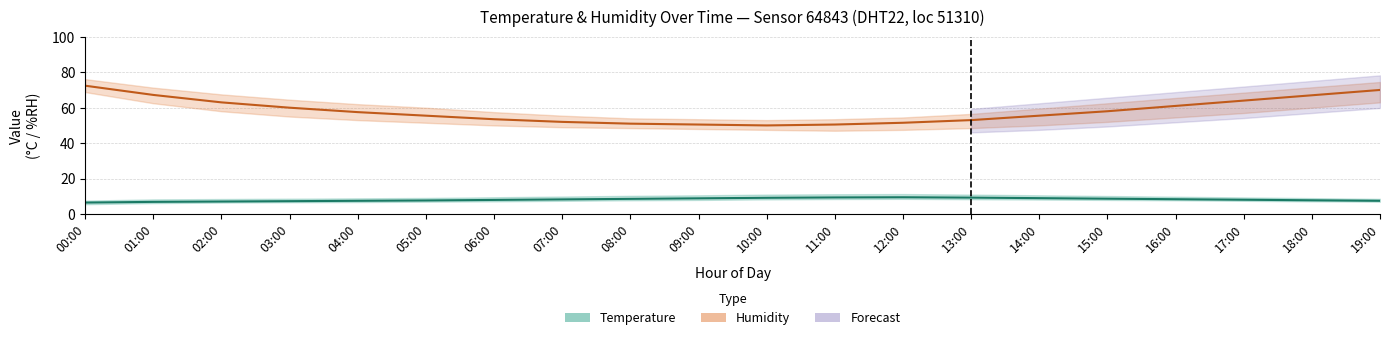

List the series in order of their peak value, lowest first.

Temperature (mid), Humidity (mid)